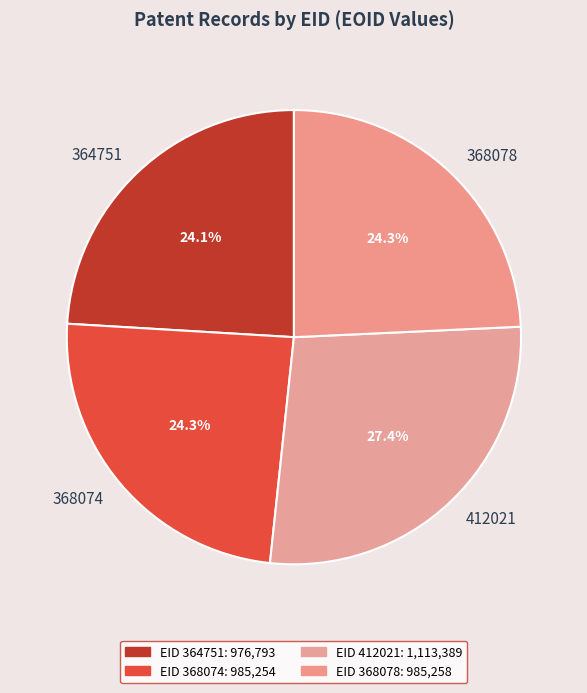

Which has a higher value, 412021 or 368074?

412021